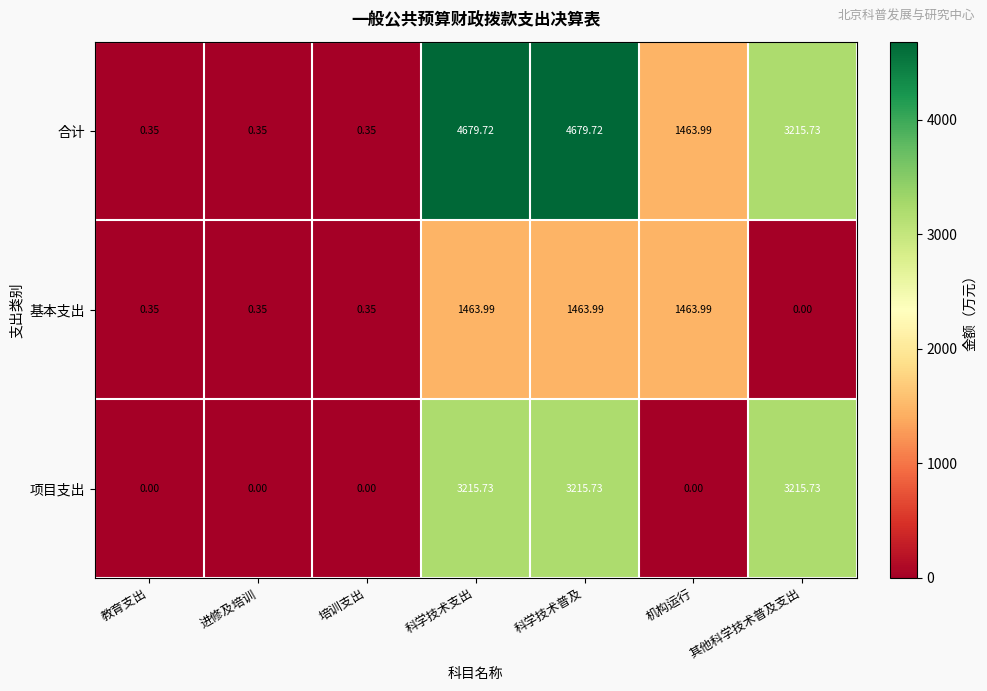

Which series has the widest spread of values?

合计